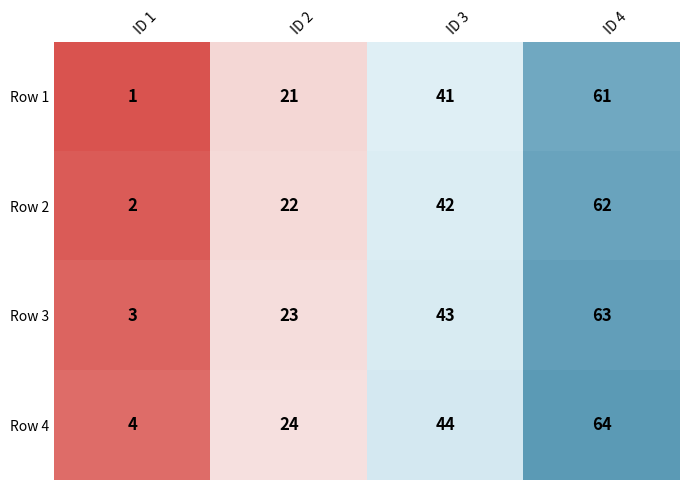

How many categories are shown in the chart?

4